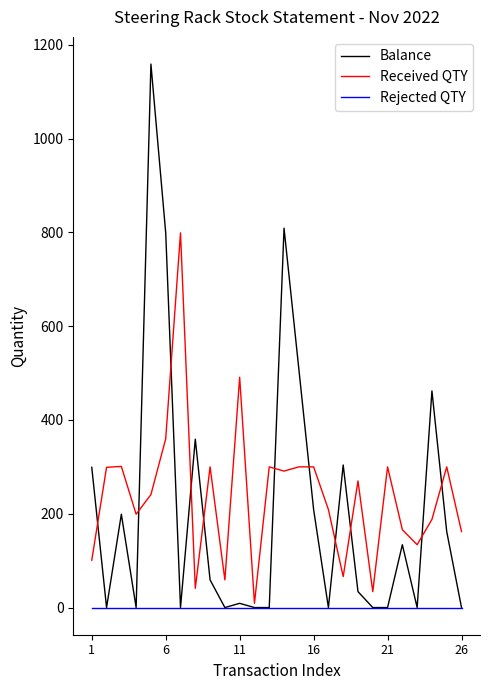

What is the maximum value shown in the chart?

1159